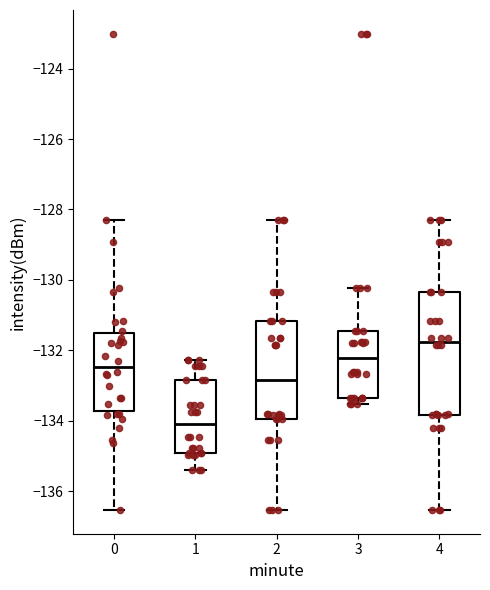

Where is the lower edge of the box at x = 3 on the y-axis? The values are not printed on the chart, so give them approximately, as read against the axis.

-133.4